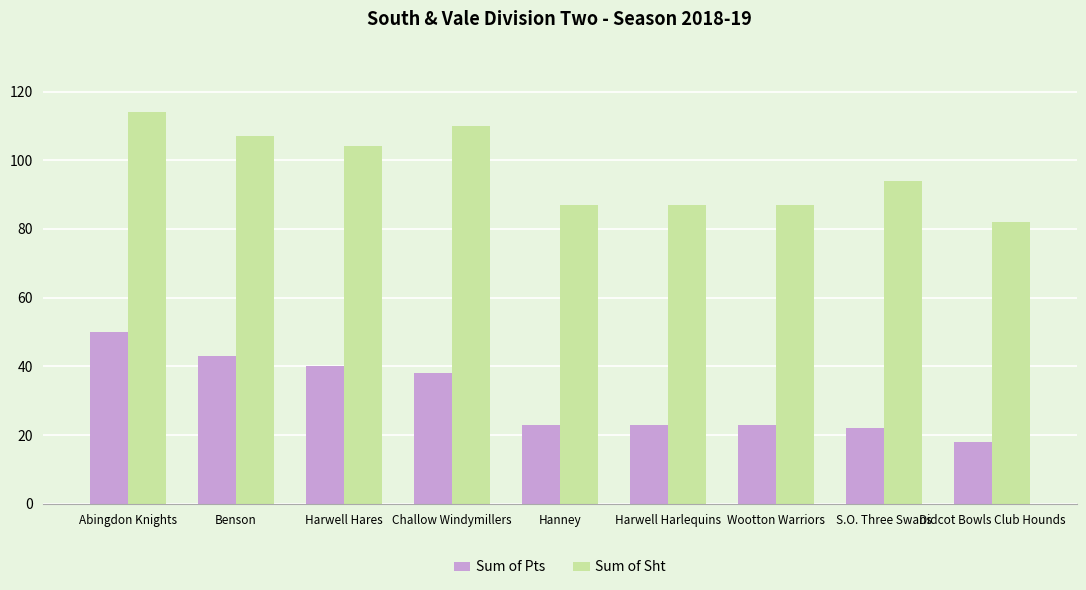

The value of Sum of Sht at Harwell Hares is 104. True or false?

True